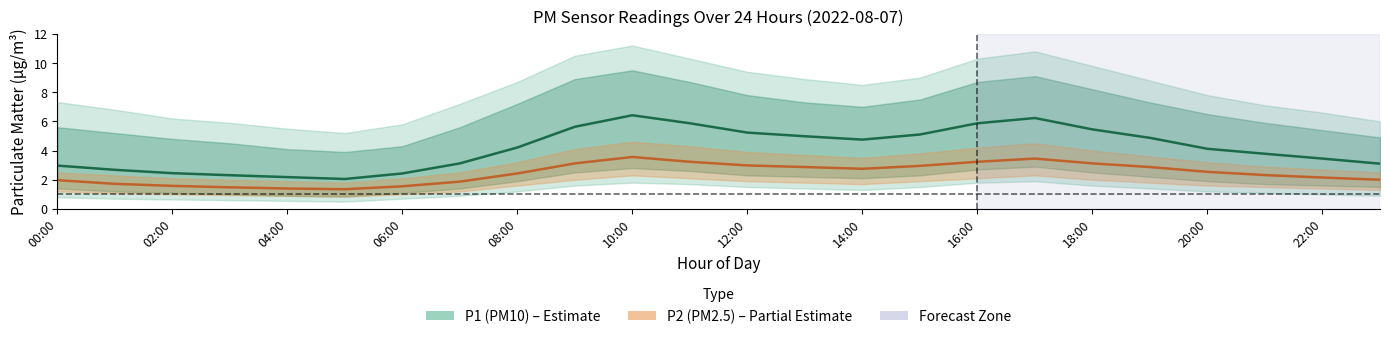

What is the value of the P2 (PM2.5) mean point at the 1st from the left?

2.0